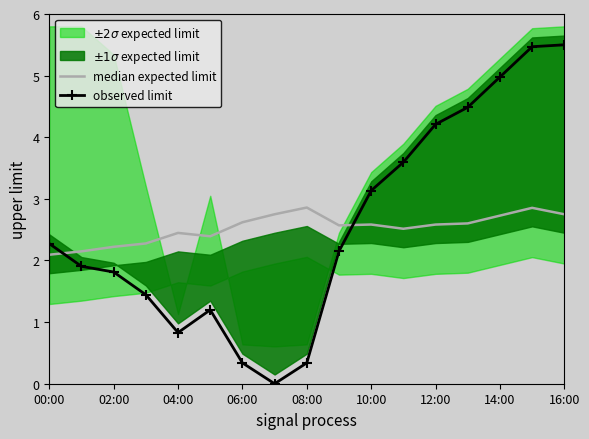

What is the sum of the median expected limit values at 08:00 and 16:00?

5.6